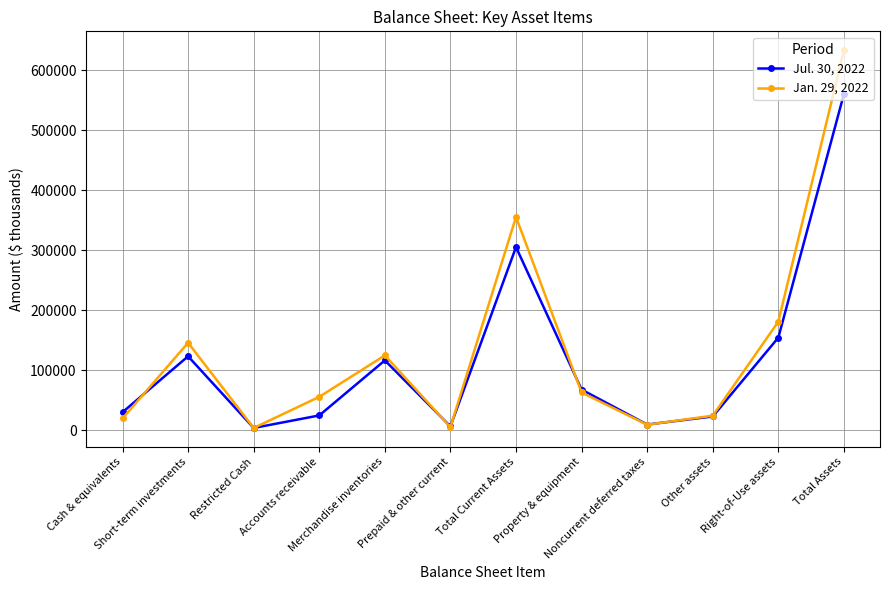

At Total Current Assets, list the series in order from smallest to largest.

Jul. 30, 2022, Jan. 29, 2022